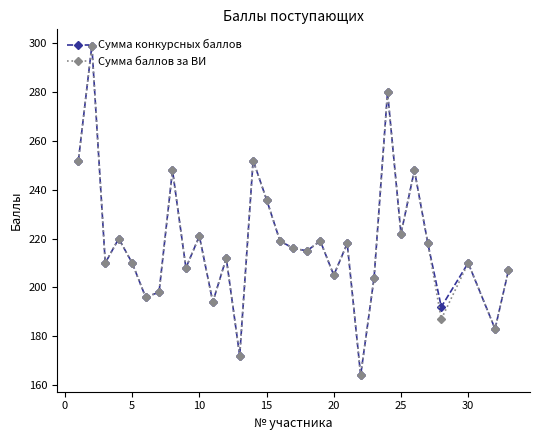

In Сумма баллов за ВИ, how many points are lower than both neighbors (excluding endpoints)?

11